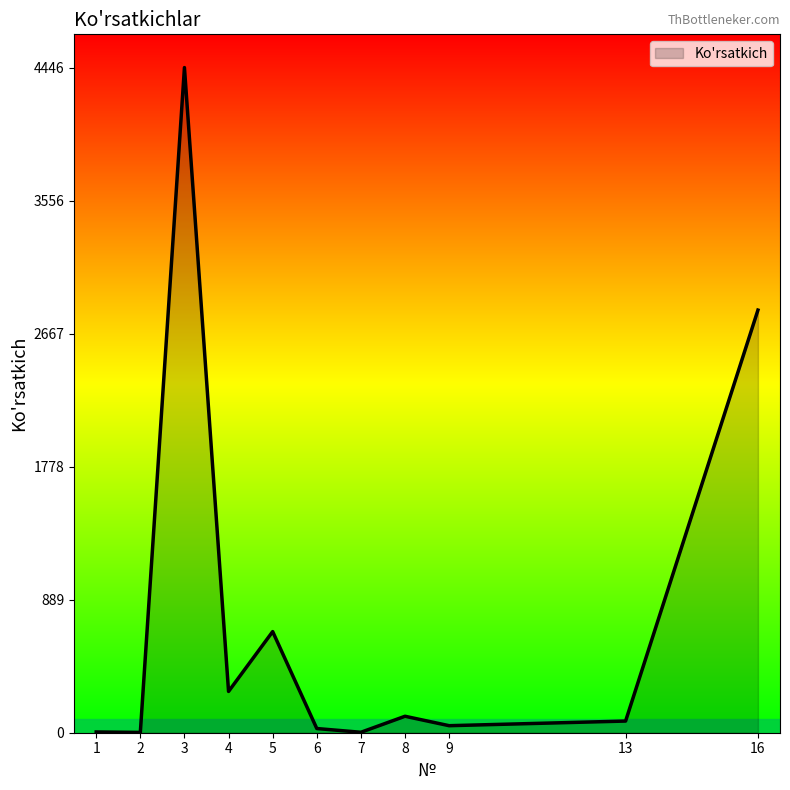

What is the approximate value at 3?

4446